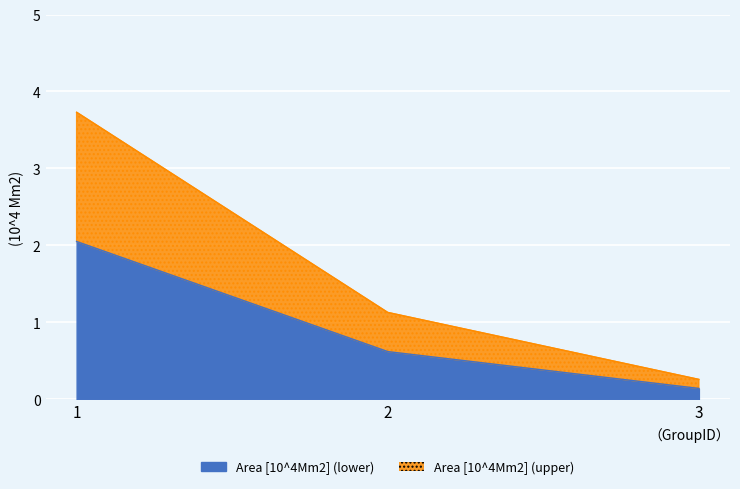

True or false: the data shows 2.1 at 1.

True